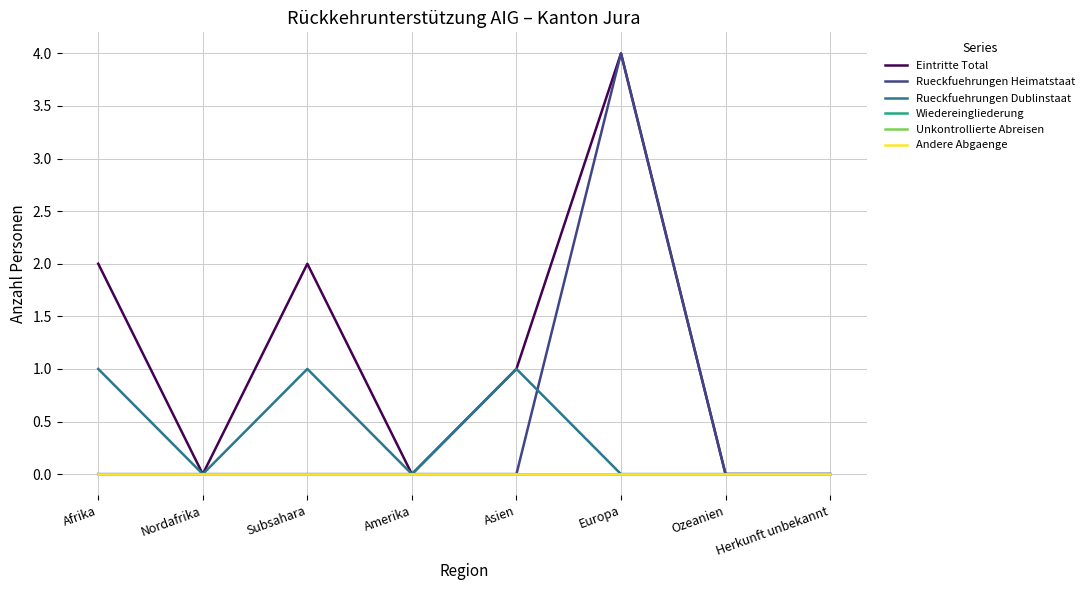

How many interior local peaks does the Rueckfuehrungen Heimatstaat series have?

1